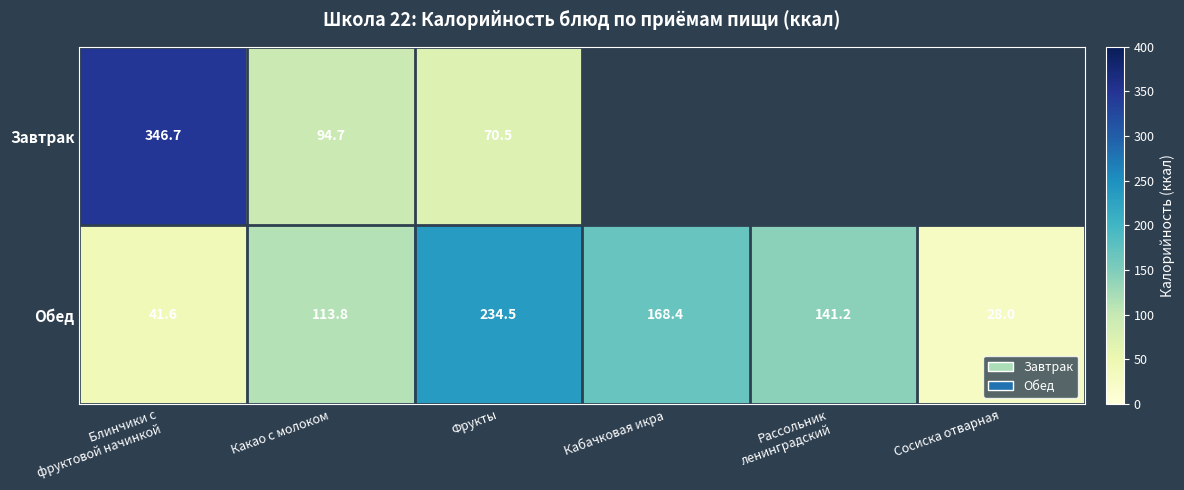

The Обед series shows 160.8 at Фрукты. True or false?

False